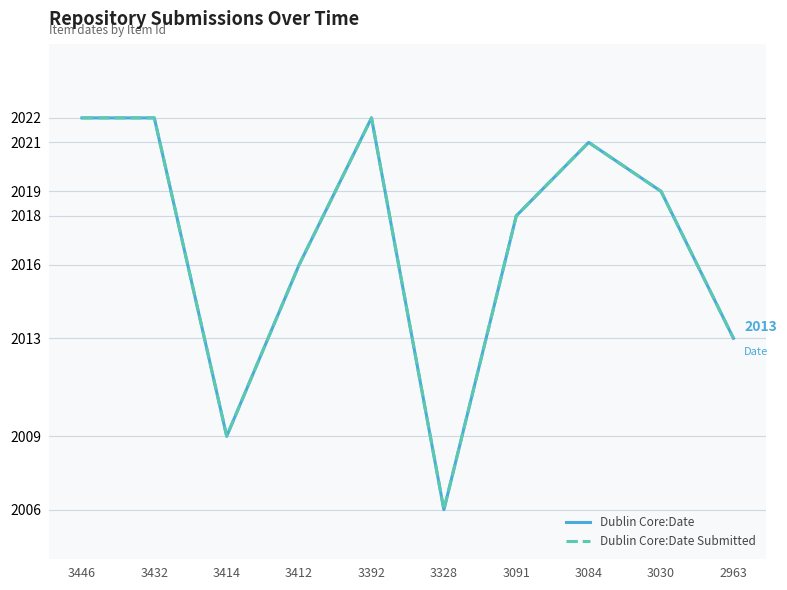

What is the value of the Dublin Core:Date point at the 7th from the left?

2018